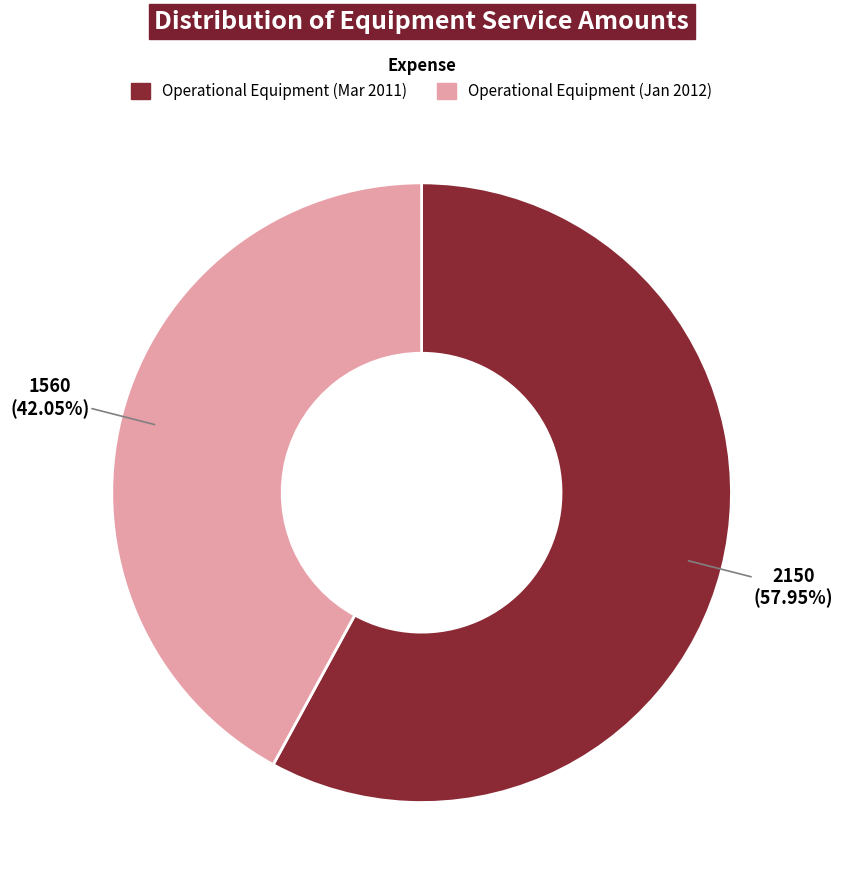

What is the largest slice in the pie chart?

Operational Equipment (Mar 2011)